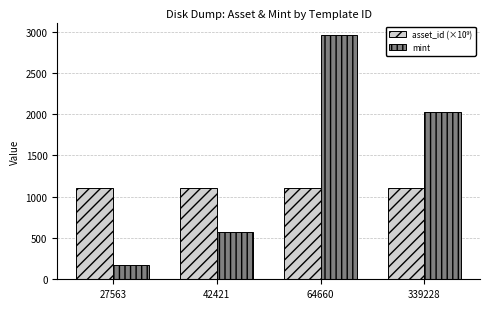

The mint series shows 546.8 at 339228. True or false?

False